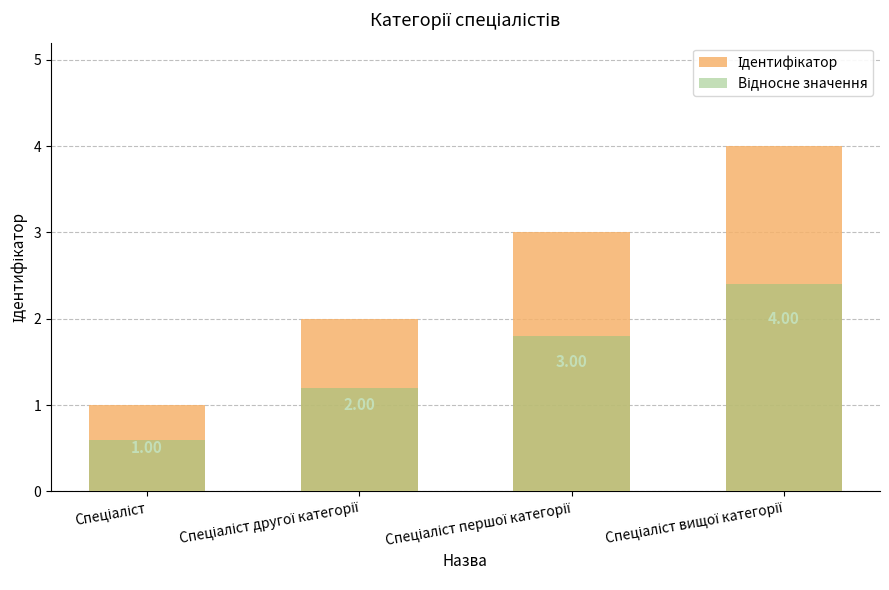

What is the difference between the highest and lowest values at Спеціаліст першої категорії?

1.2